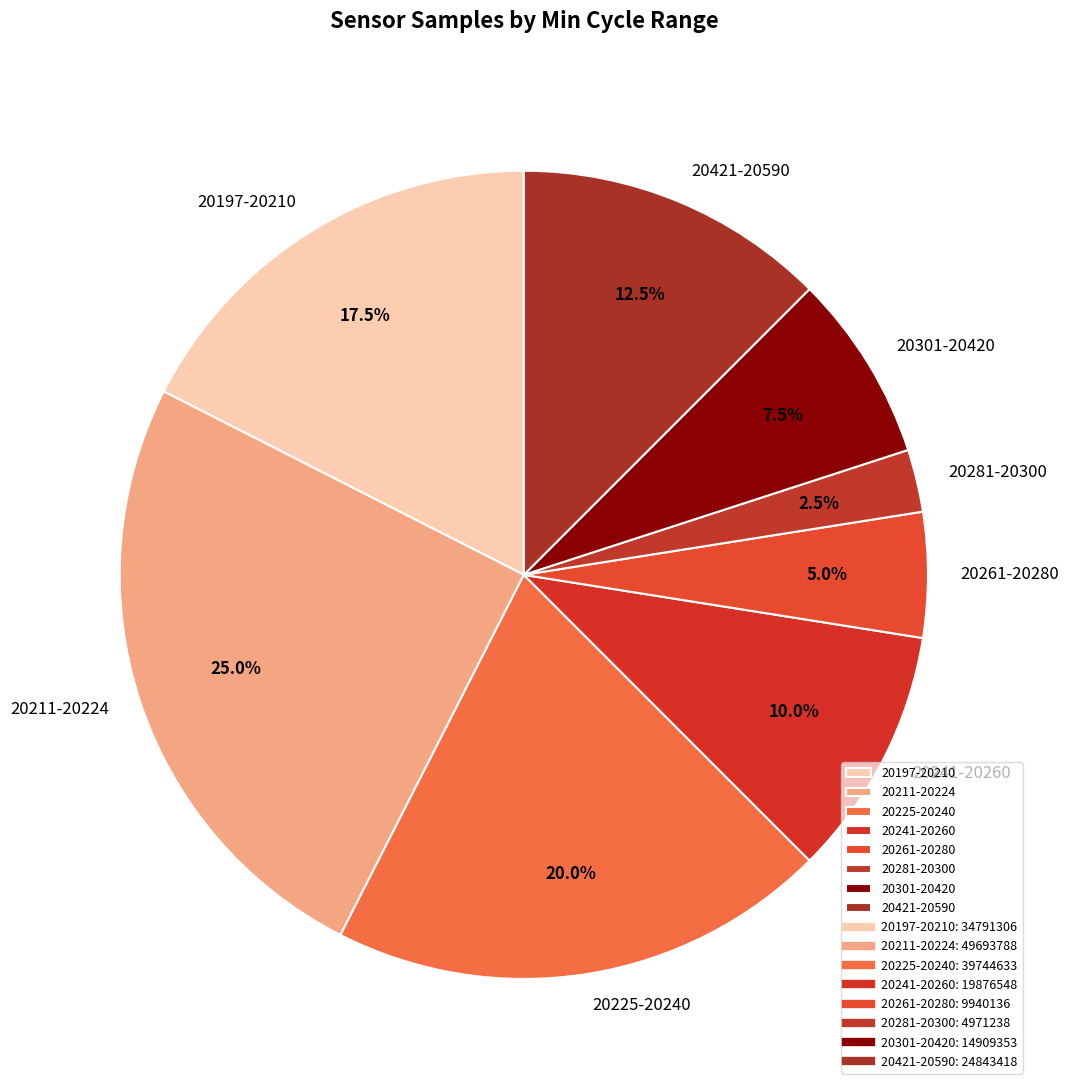

How many segments does this pie chart have?

8